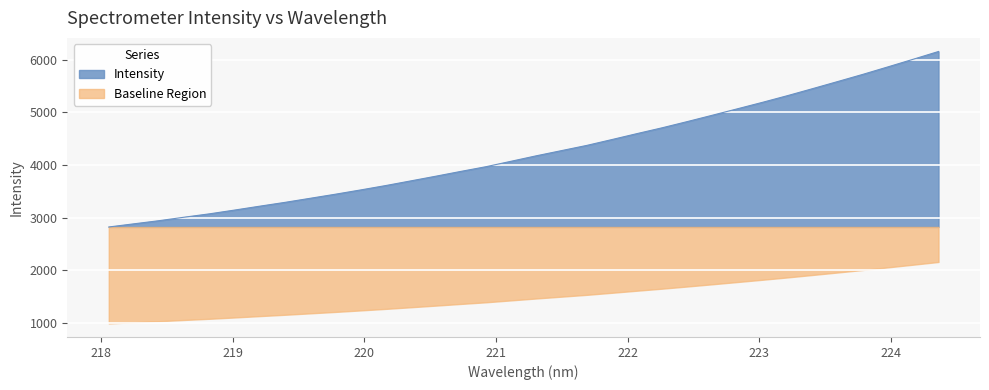

At which label is the value closest to 4489?

221.8812